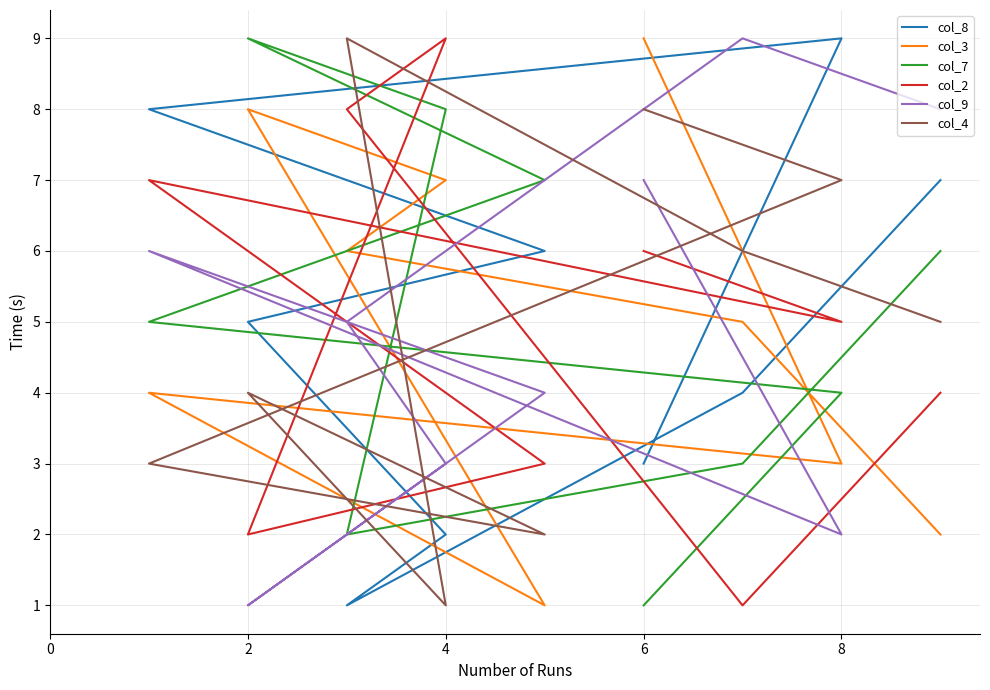

How many col_3 values are between 3 and 7?

5